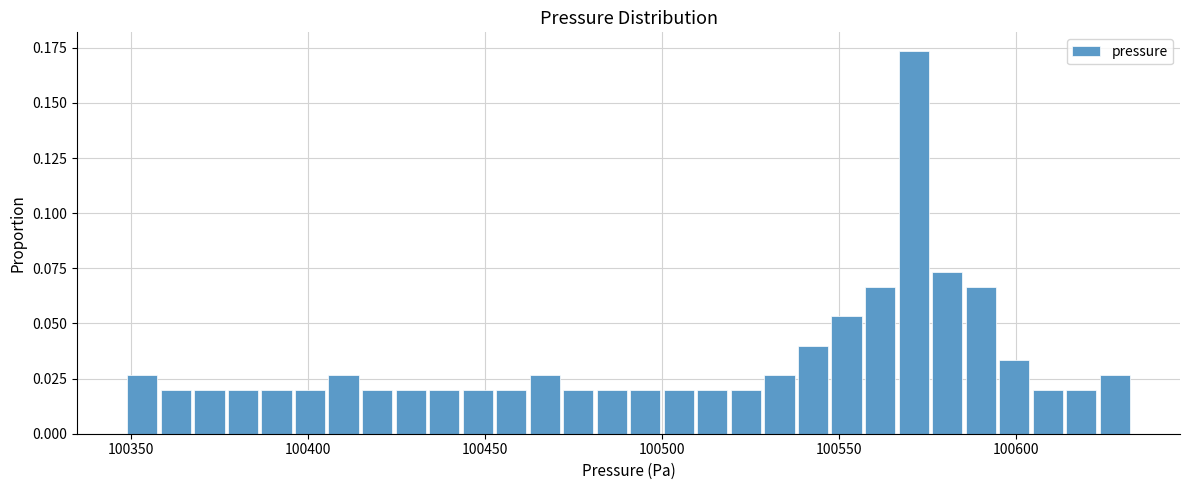

Read against the x-axis, roughly where is the centre of the tallest bar?

100570